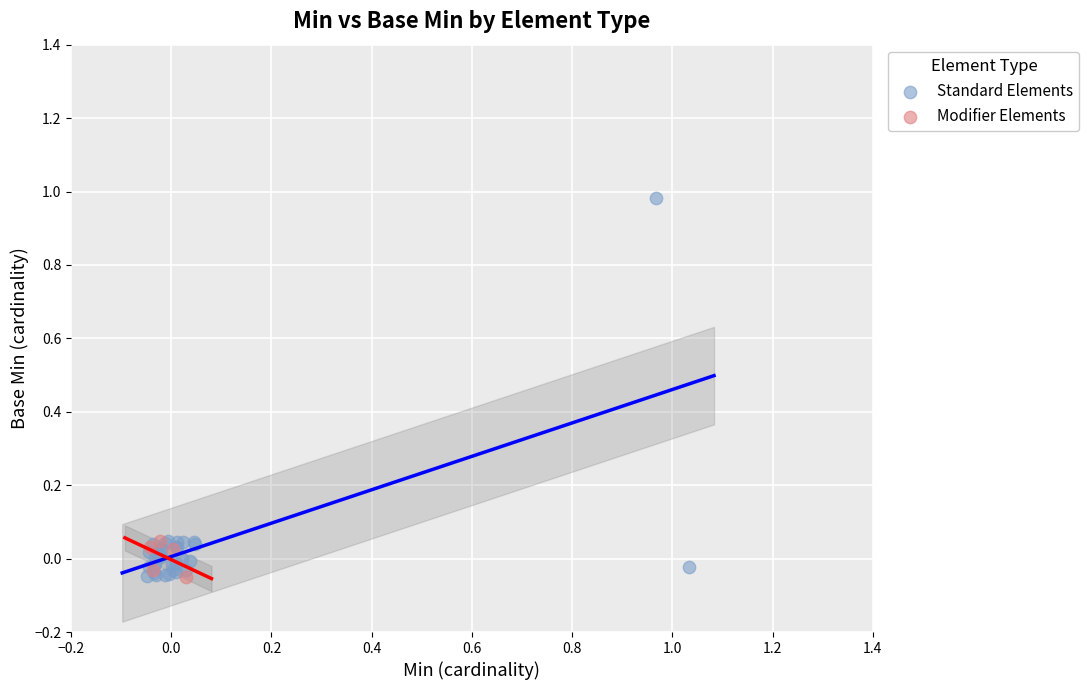

Which series contains the highest Y value?

Standard Elements